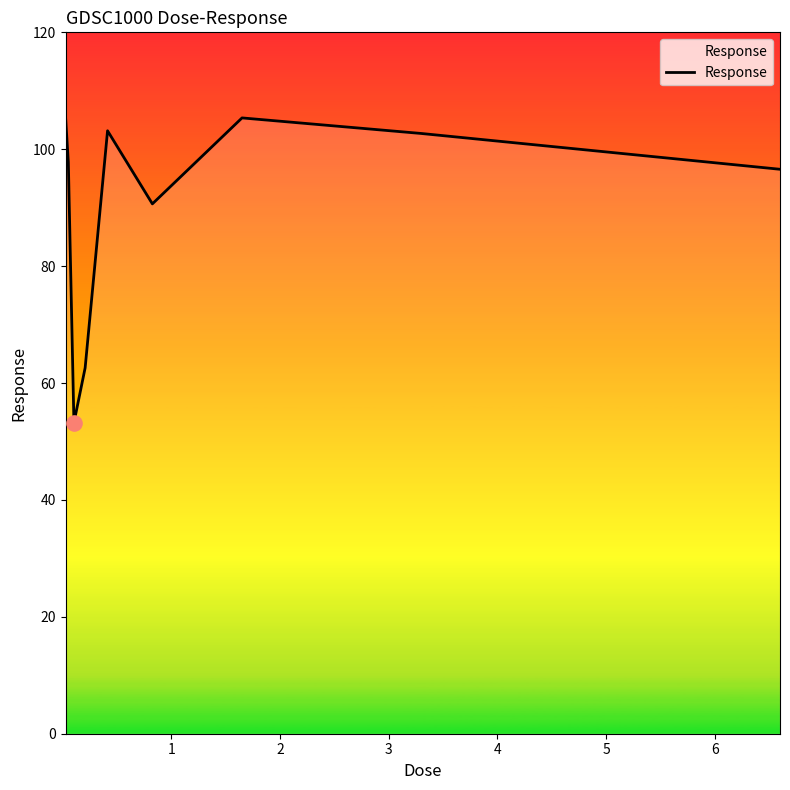

What is the minimum value shown in the chart?

53.2